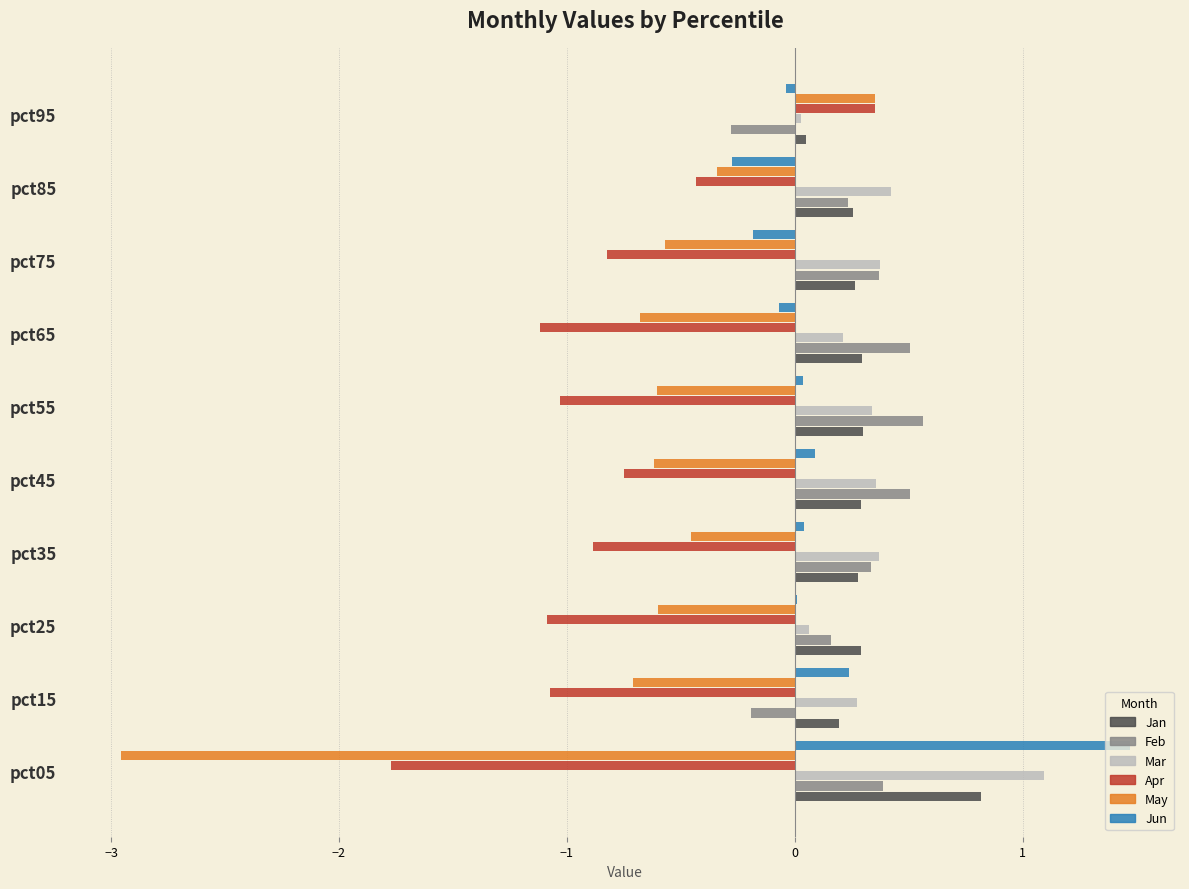

Which series has the widest spread of values?

May